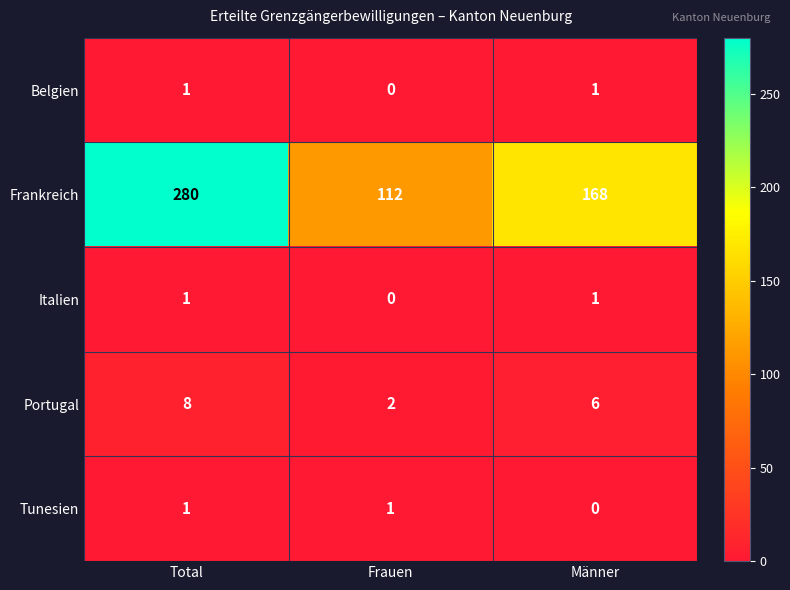

The value of Portugal at Frauen is 3. True or false?

False